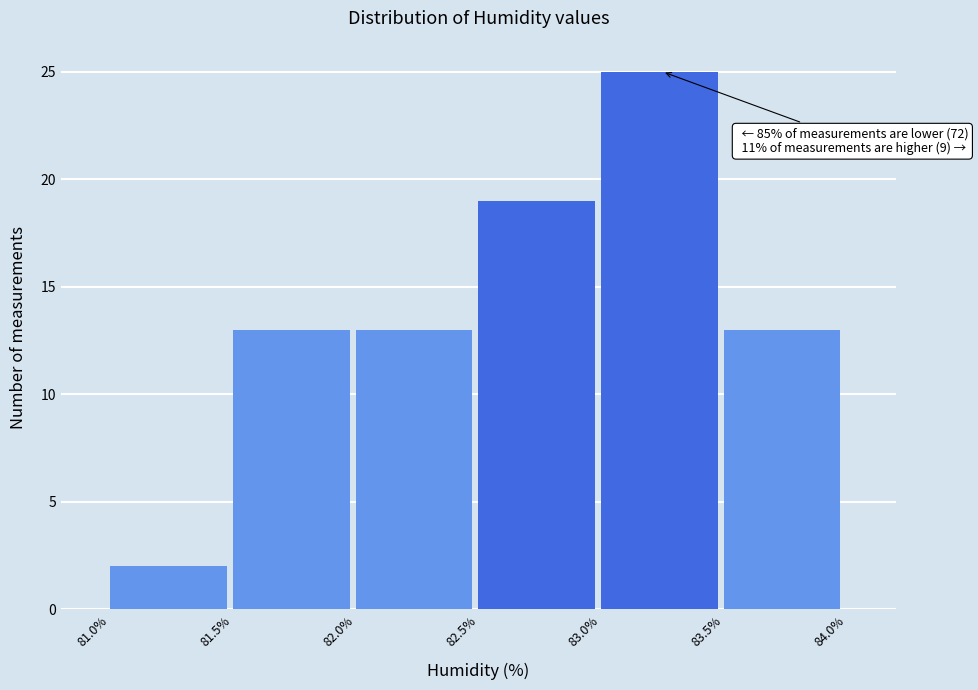

Over which range of the x-axis is the bar tallest?

83.0% to 83.5%